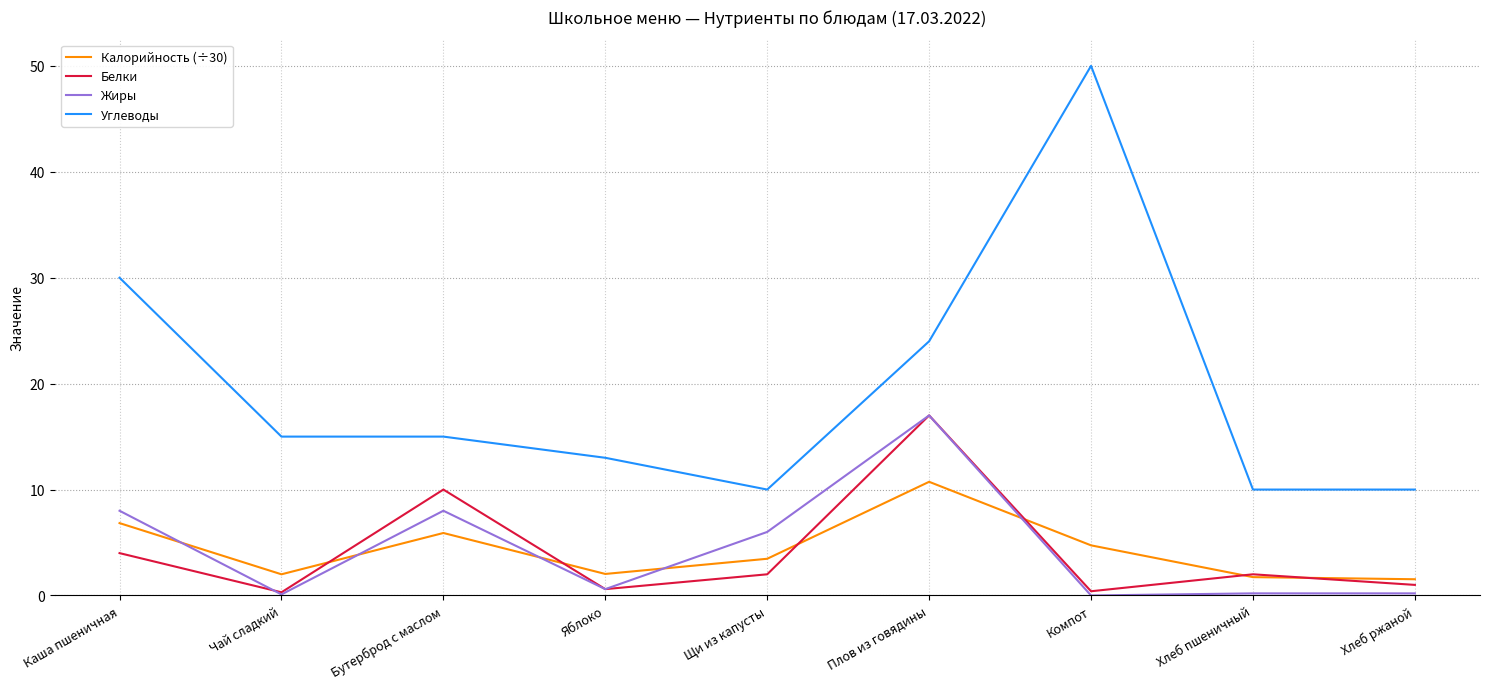

Which category has the highest value across all series?

Компот